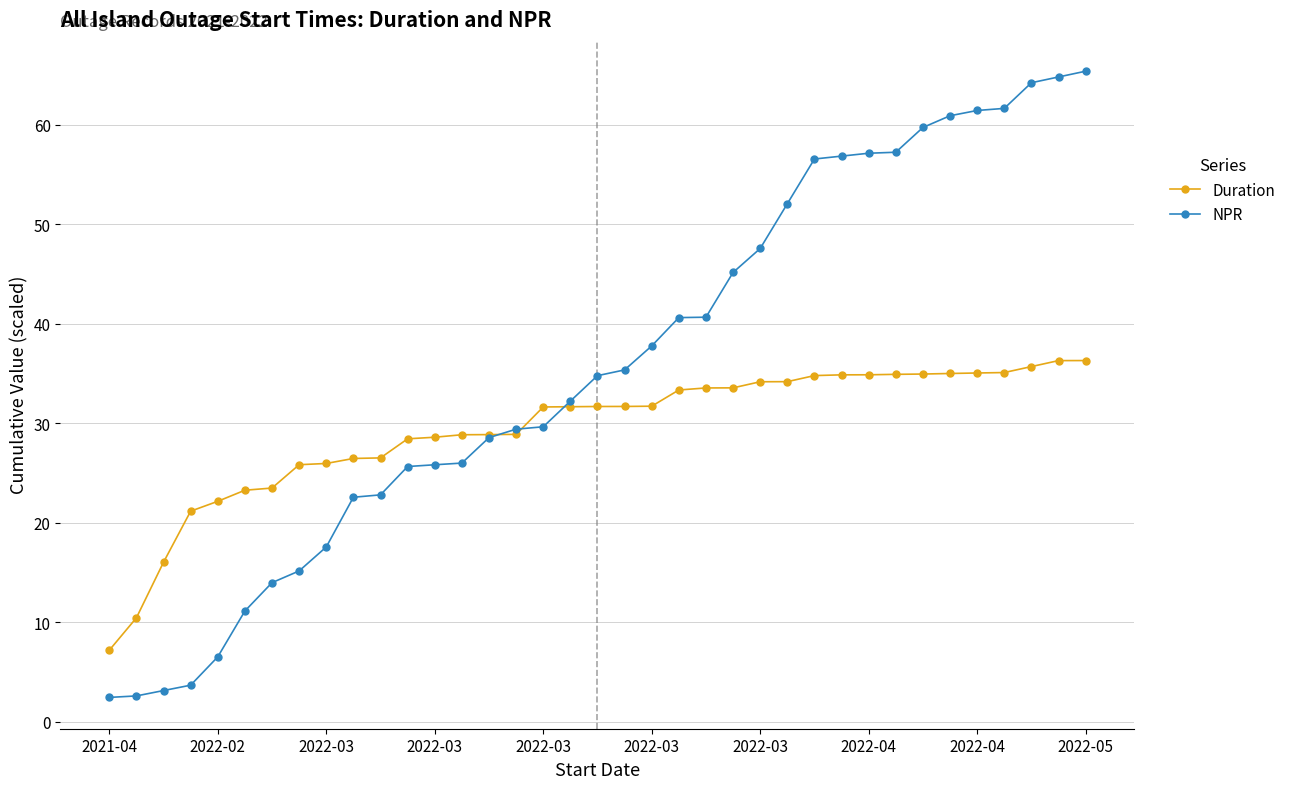

What is the value of the Duration point at the 14th from the left?

28.8